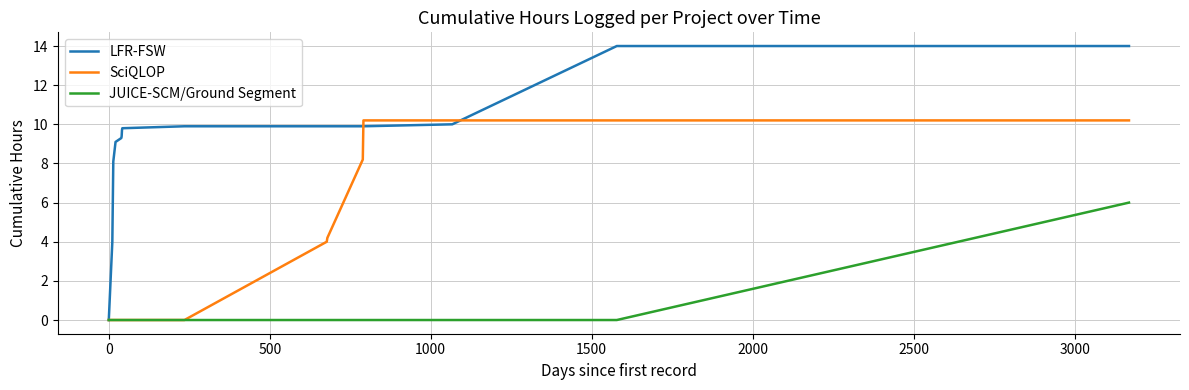

List the series in order of their peak value, lowest first.

JUICE-SCM/Ground Segment, SciQLOP, LFR-FSW